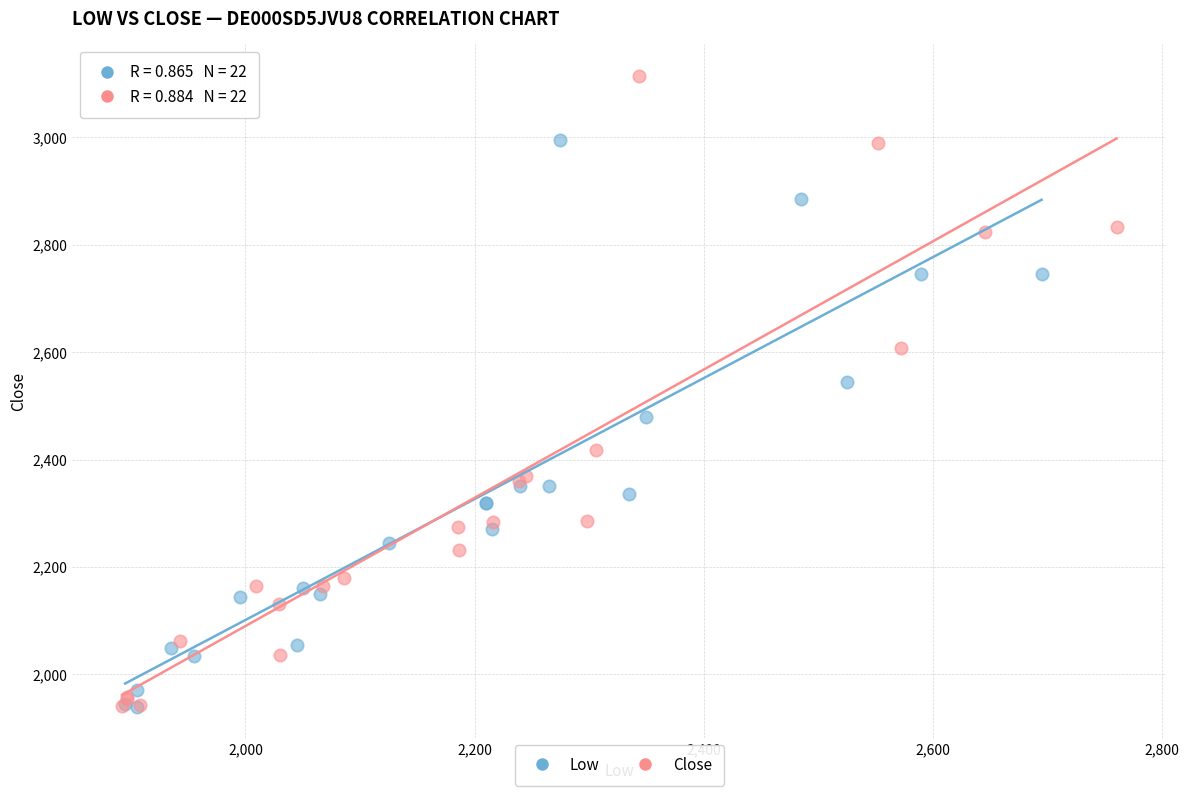

Which series has the largest Y range (max minus min)?

Close